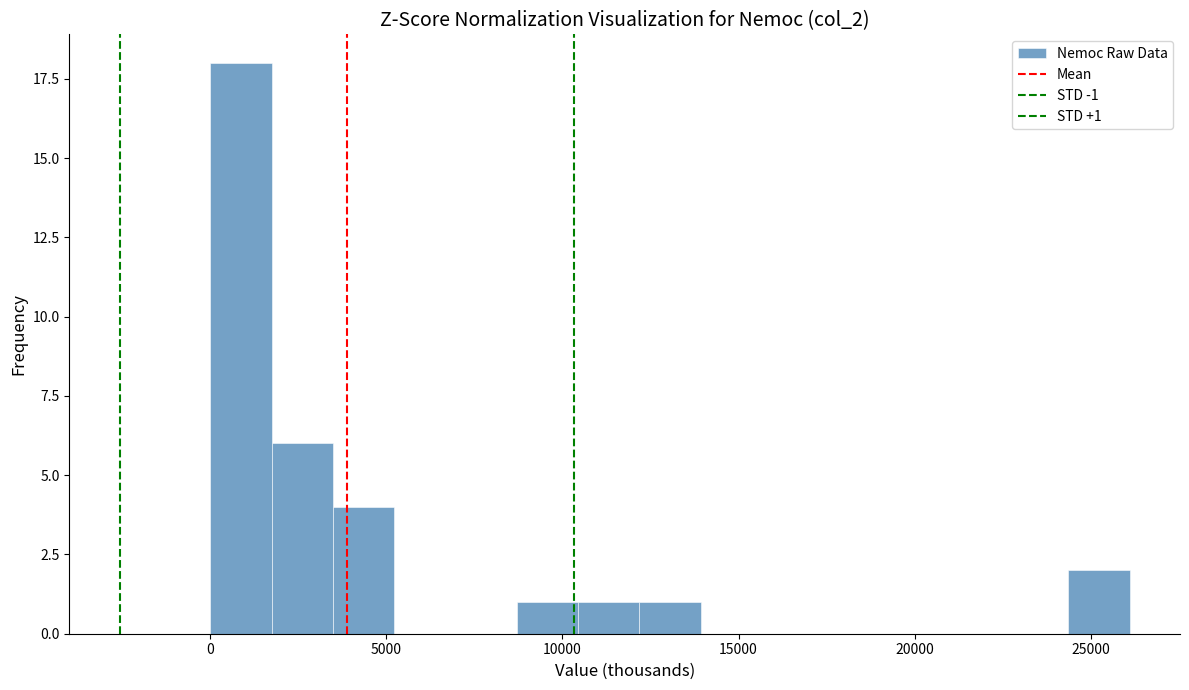

Around what value on the x-axis is the tallest bar? Give the approximate position of its centre, as read against the axis.

1000